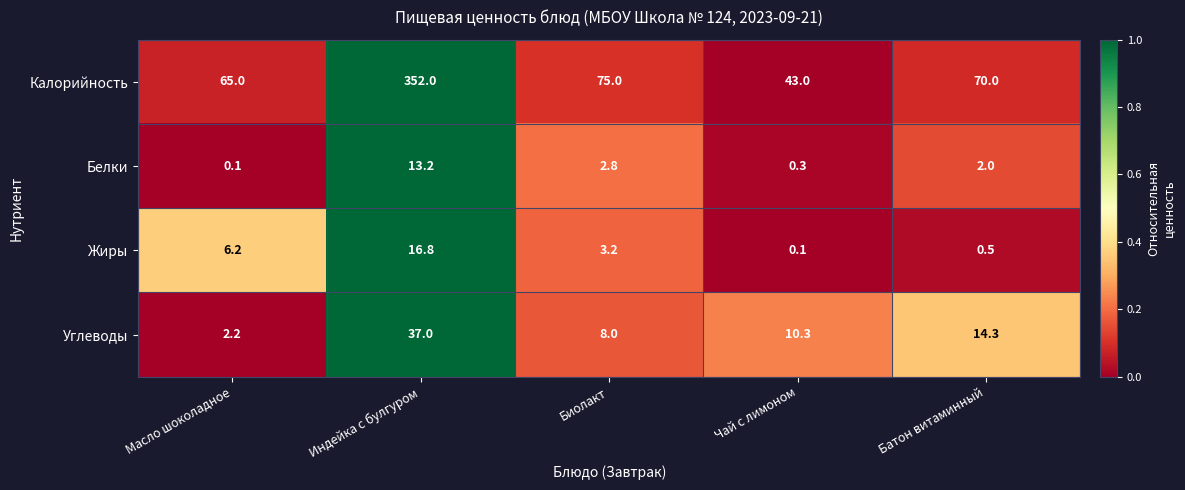

Count the number of data series in this chart.

4